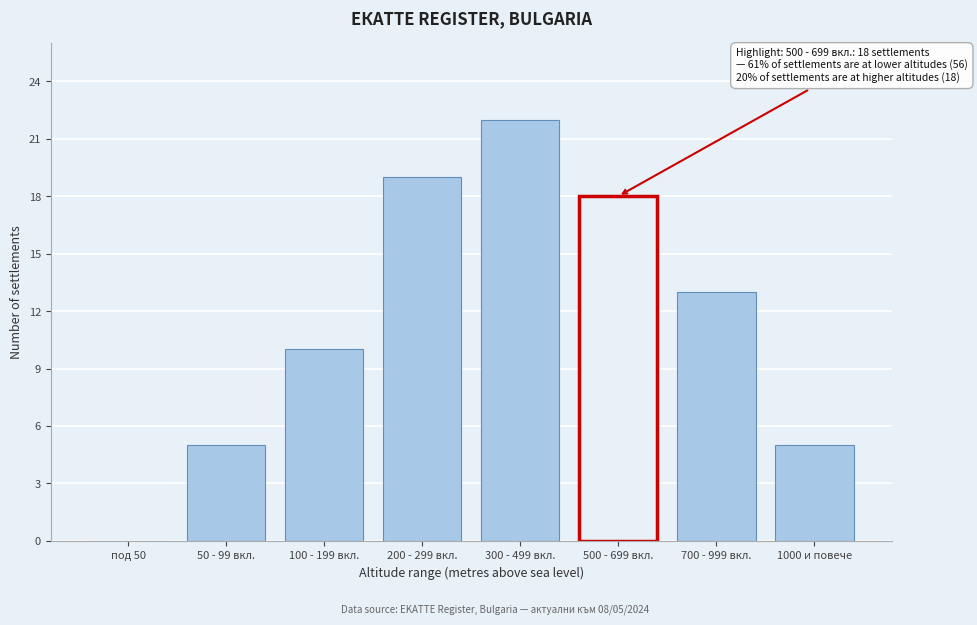

Reading left to right, extract all data points from this chart.

под 50=0	50 - 99 вкл.=5	100 - 199 вкл.=10	200 - 299 вкл.=19	300 - 499 вкл.=22	500 - 699 вкл.=18	700 - 999 вкл.=13	1000 и повече=5